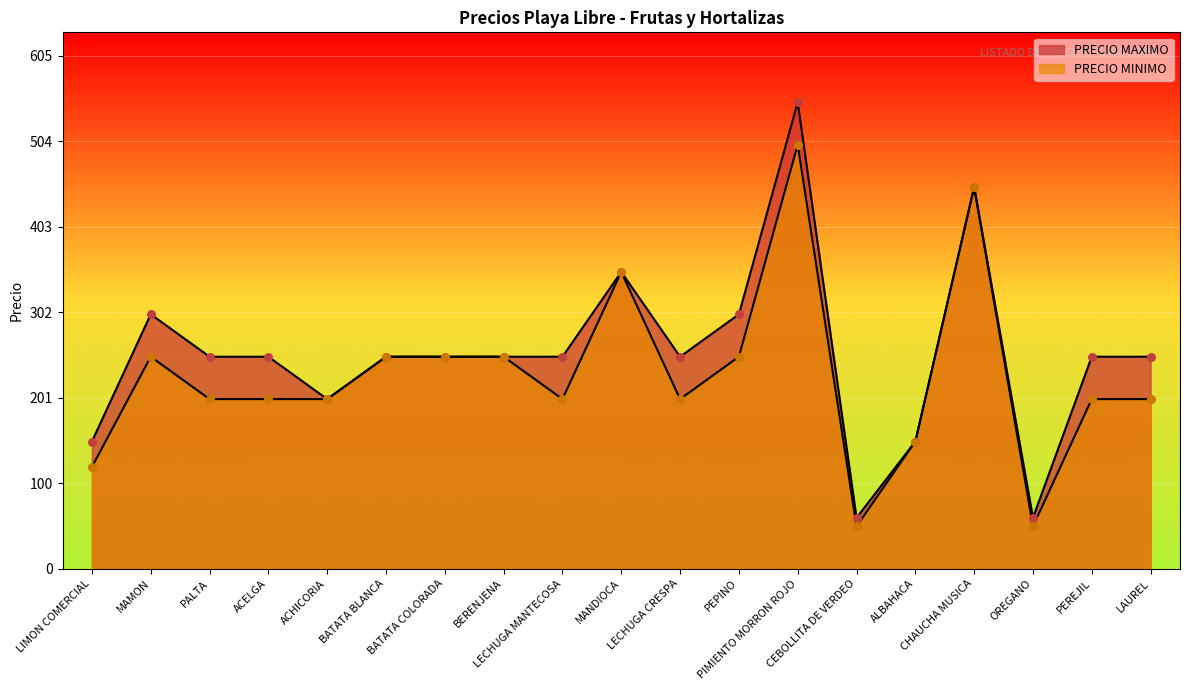

Is the value of PRECIO MAXIMO at MAMON greater than the value of PRECIO MINIMO at MAMON?

Yes